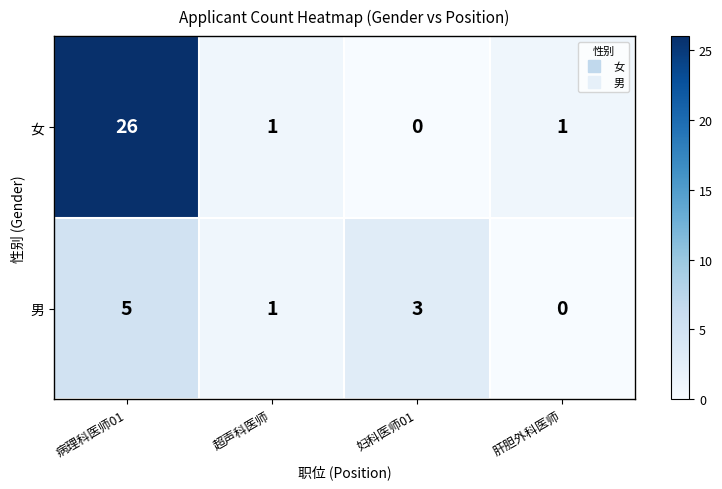

The value of 女 at 病理科医师01 is 11. True or false?

False